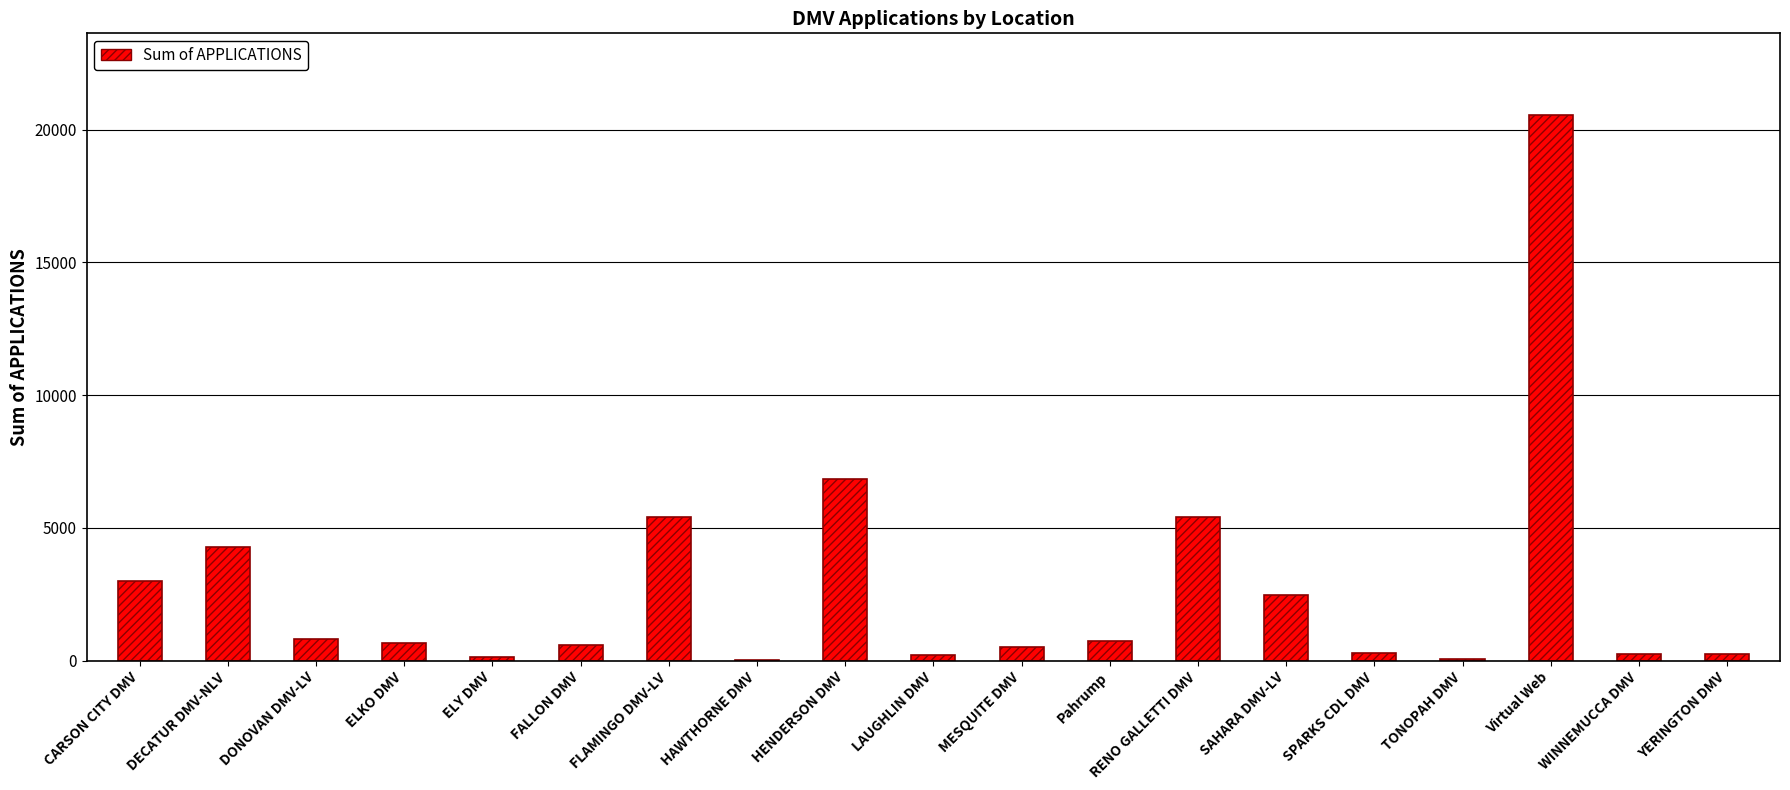

How many series are shown in this chart?

1